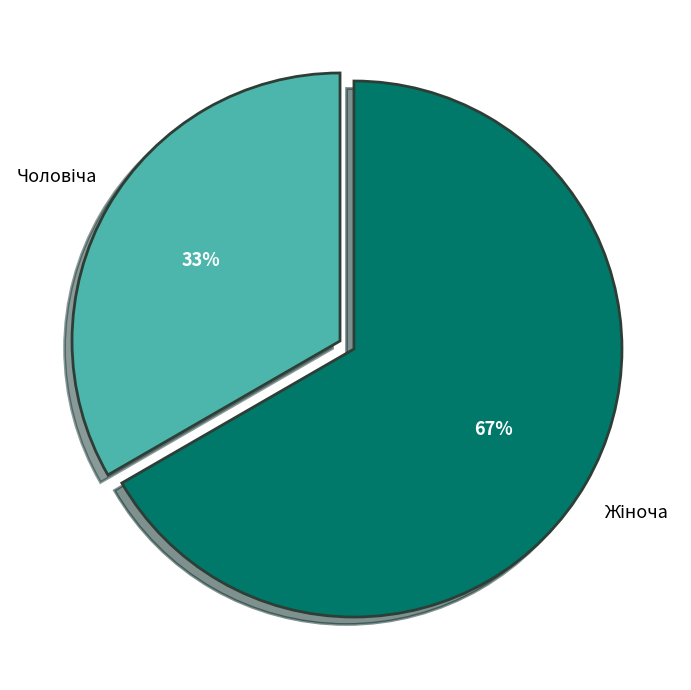

Is there a majority slice in this chart?

Yes